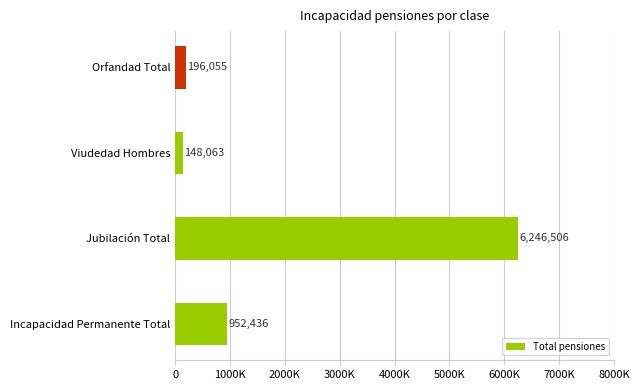

Rank the categories by value from highest to lowest.

Jubilación Total, Incapacidad Permanente Total, Orfandad Total, Viudedad Hombres